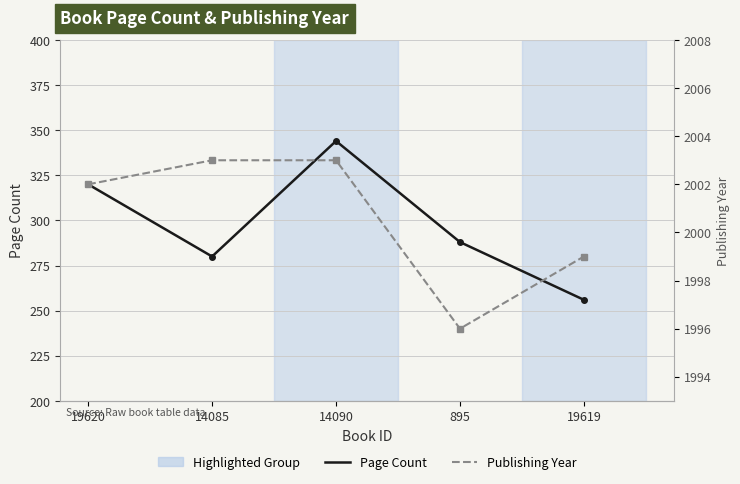

What is the value of the Publishing Year point at the 5th from the left?

1999